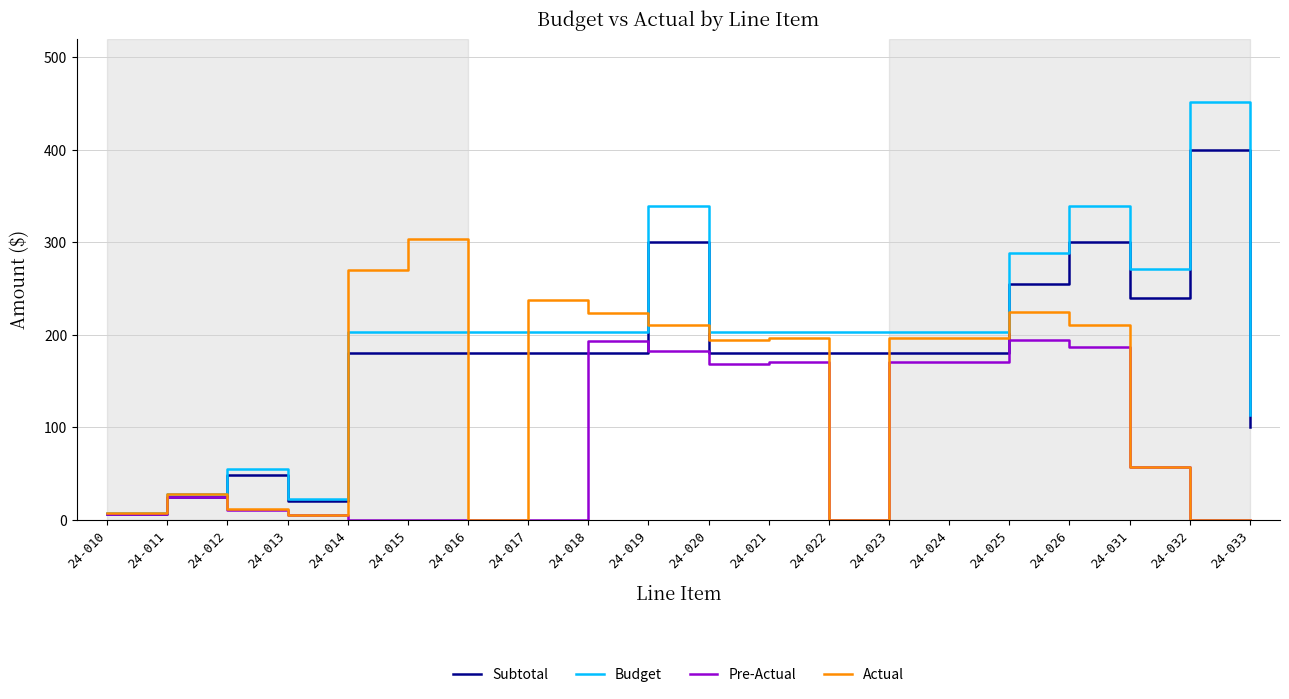

Rank the series by their average value, from highest to lowest.

Budget, Subtotal, Actual, Pre-Actual